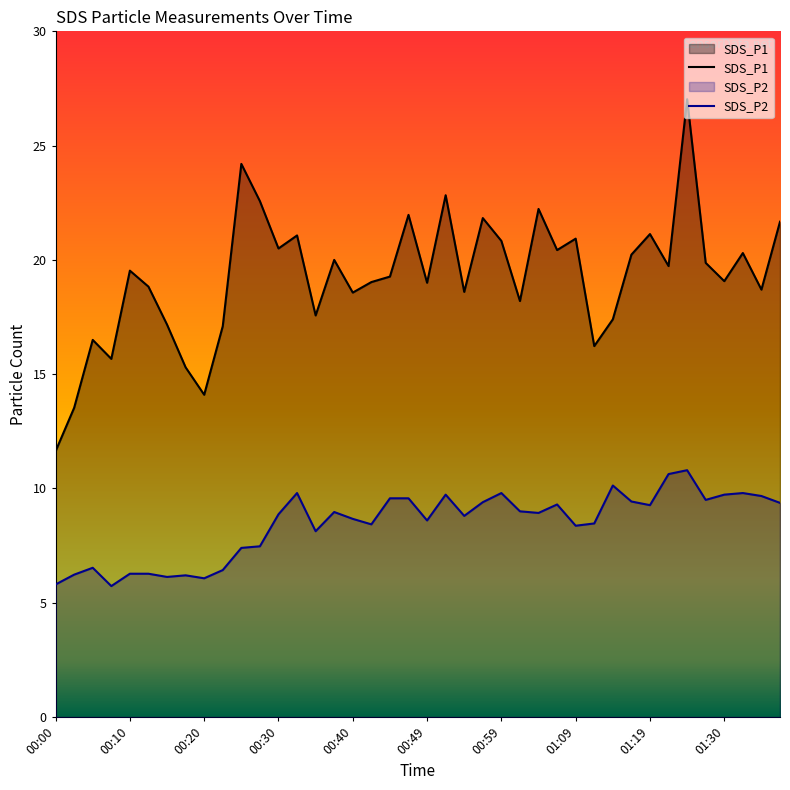

True or false: SDS_P1 has a value of 22.5 at 00:17.

False